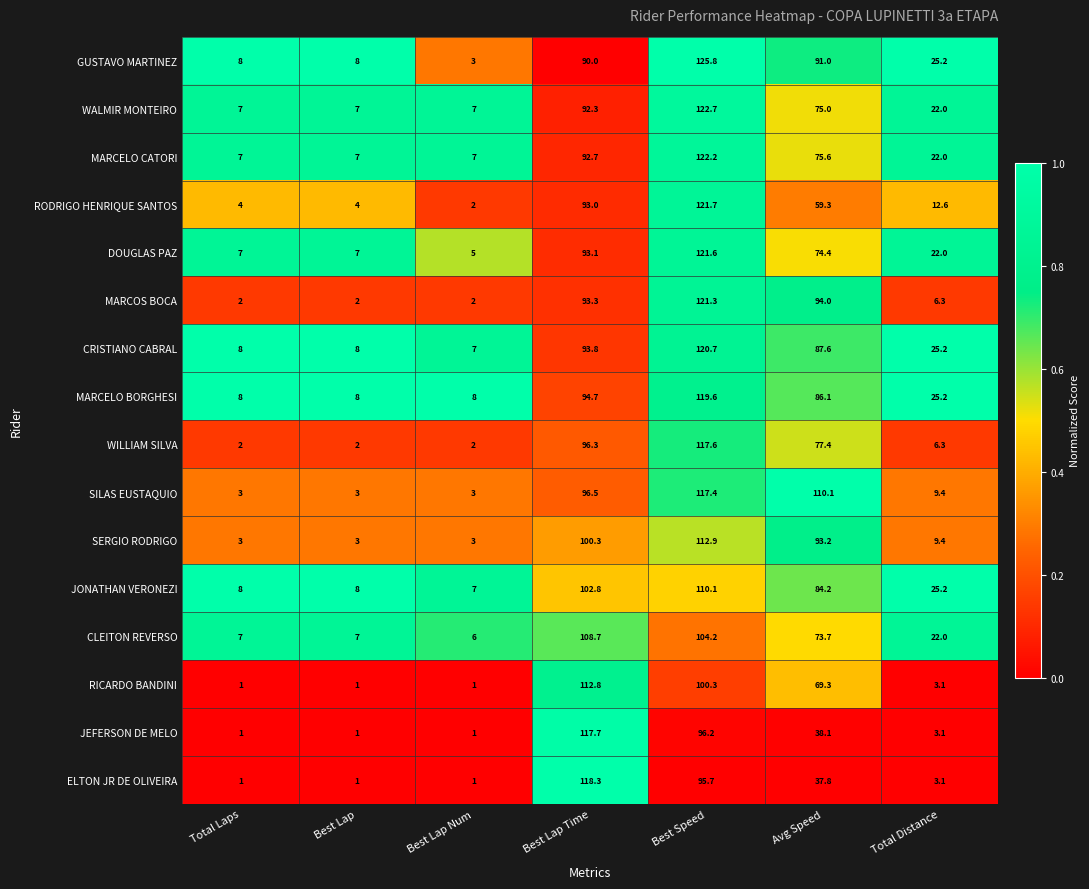

List the series in order of their peak value, highest first.

GUSTAVO MARTINEZ, WALMIR MONTEIRO, MARCELO CATORI, RODRIGO HENRIQUE SANTOS, DOUGLAS PAZ, MARCOS BOCA, CRISTIANO CABRAL, MARCELO BORGHESI, ELTON JR DE OLIVEIRA, JEFERSON DE MELO, WILLIAM SILVA, SILAS EUSTAQUIO, SERGIO RODRIGO, RICARDO BANDINI, JONATHAN VERONEZI, CLEITON REVERSO